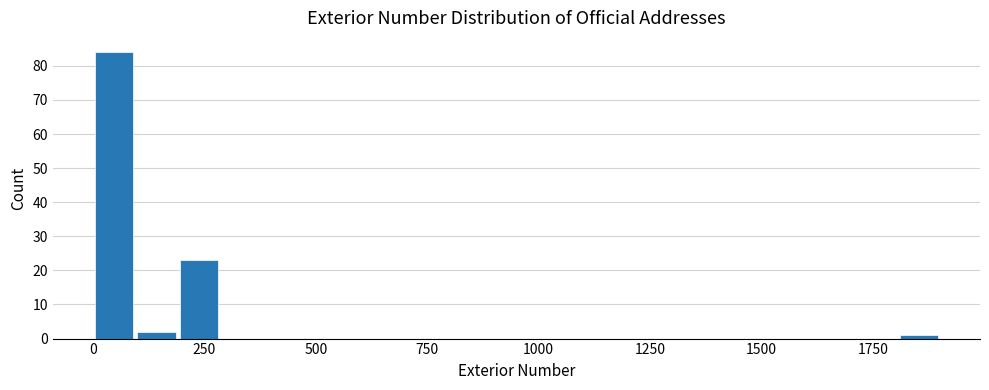

Read against the x-axis, roughly where is the centre of the tallest bar?

50